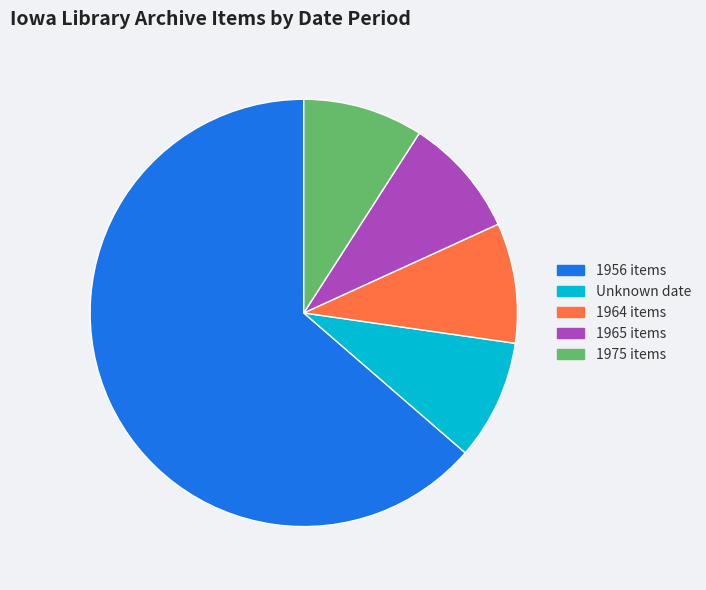

Do 1964 items and Unknown date together represent more than half of the pie?

No